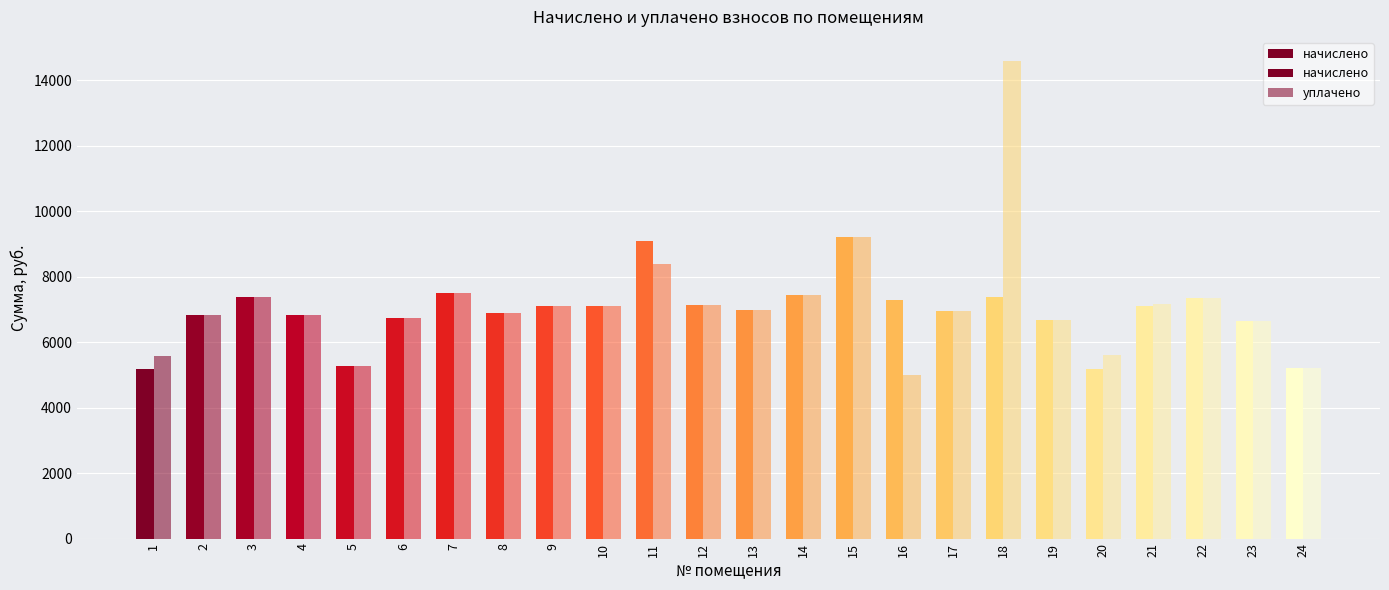

Reading right to left, transcribe all the data shown in this chart.

начислено: 24=5199.8	23=6657.1	22=7352.6	21=7104.2	20=5183.3	19=6673.7	18=7369.2	17=6955.2	16=7303.0	15=9207.4	14=7435.4	13=6988.3	12=7137.4	11=9108.0	10=7120.8	9=7104.2	8=6889.0	7=7501.7	6=6738.8	5=5282.6	4=6822.7	3=7369.2	2=6839.3	1=5183.3
уплачено: 24=5199.8	23=6657.1	22=7352.6	21=7157.0	20=5615.2	19=6673.7	18=14600.0	17=6955.2	16=5000.0	15=9207.4	14=7435.4	13=6988.3	12=7137.4	11=8404.0	10=7120.8	9=7104.2	8=6889.0	7=7501.7	6=6738.8	5=5282.0	4=6822.7	3=7369.2	2=6839.3	1=5583.9